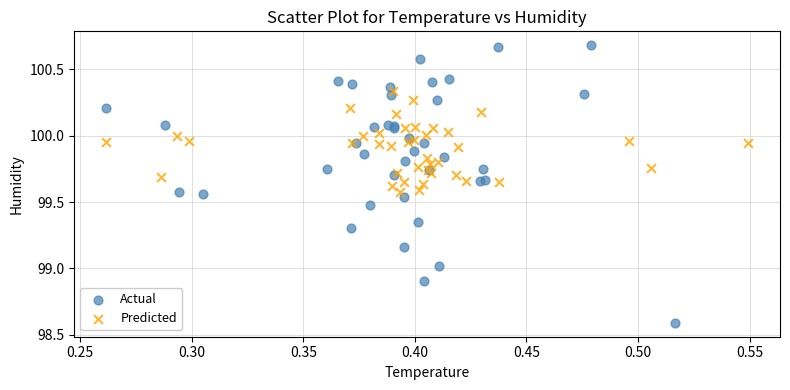

Which series reaches the minimum Y coordinate?

Actual